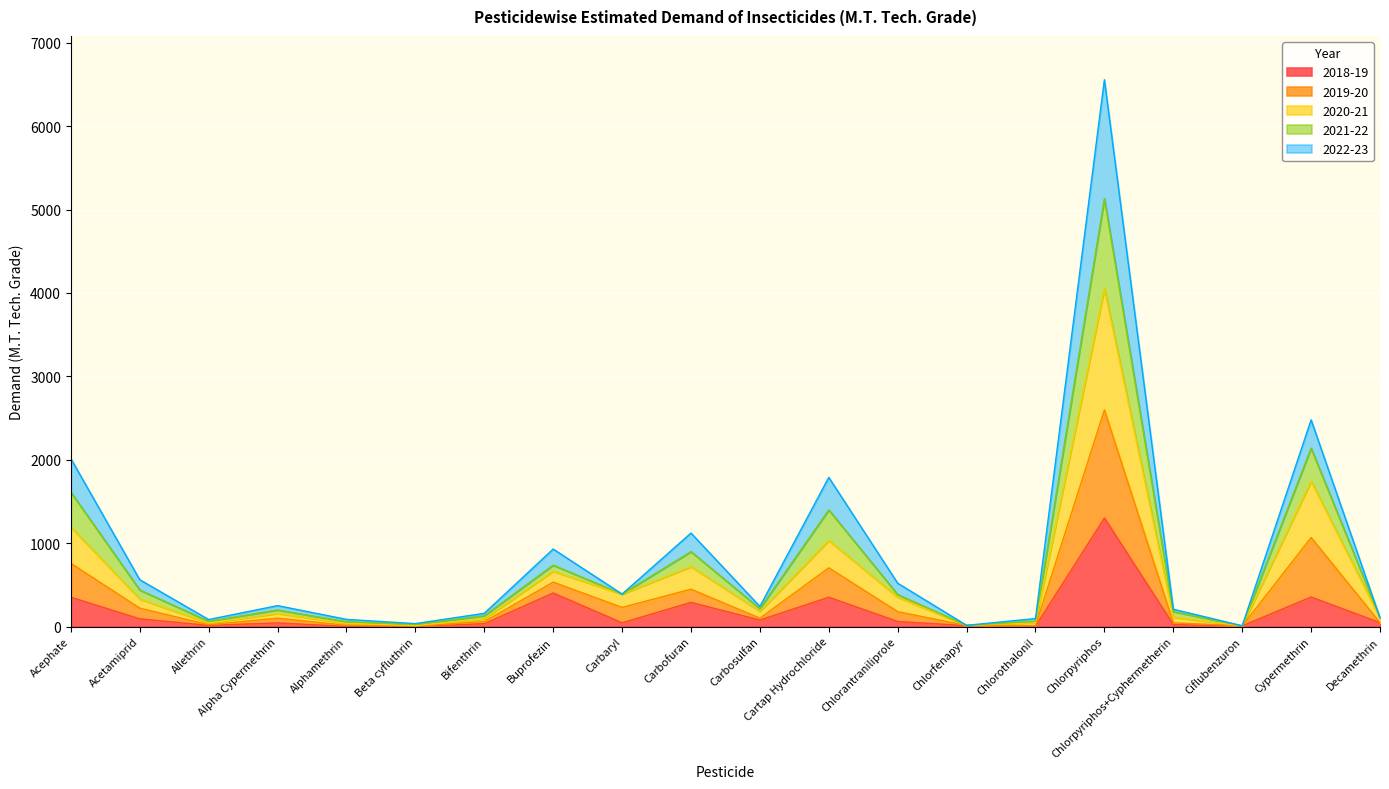

Which series changed the most between Alphamethrin and Bifenthrin?

2021-22